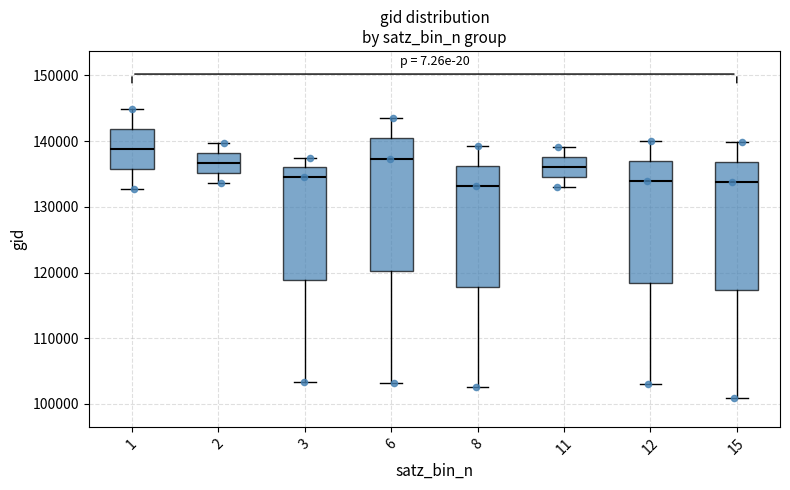

Where does the lower whisker of the box at x = 12 end on the y-axis? The values are not printed on the chart, so give them approximately, as read against the axis.

103000